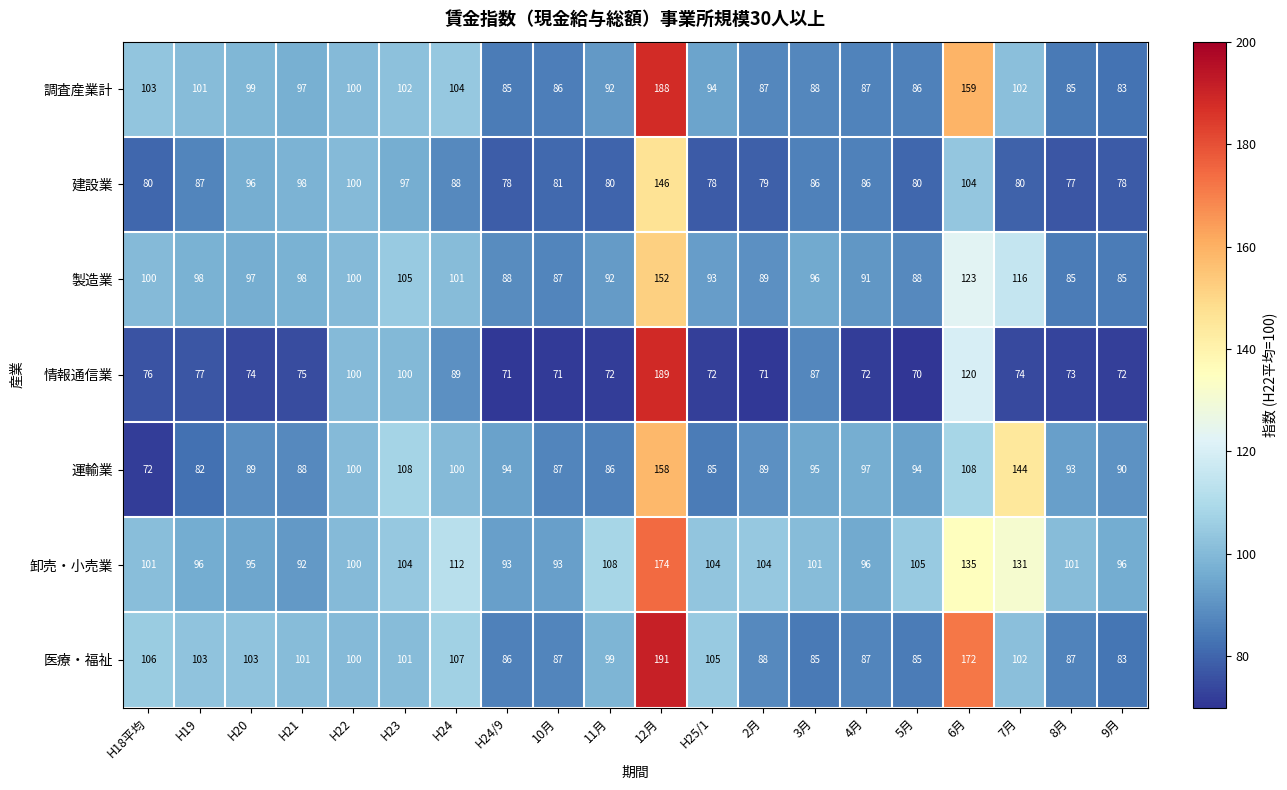

What is the difference between the highest and lowest values at 3月?

16